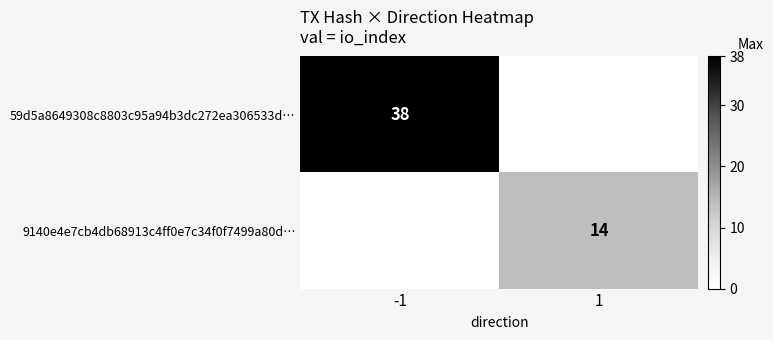

The value of 59d5a8649308c8803c95a94b3dc272ea306533d… at -1 is 38. True or false?

True